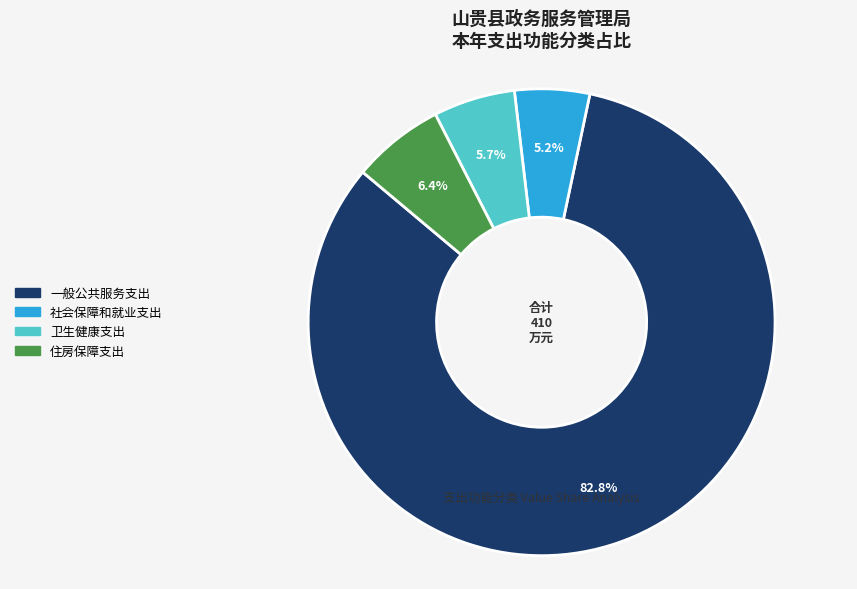

What percentage is the 住房保障支出 slice, to the nearest percent?

6%